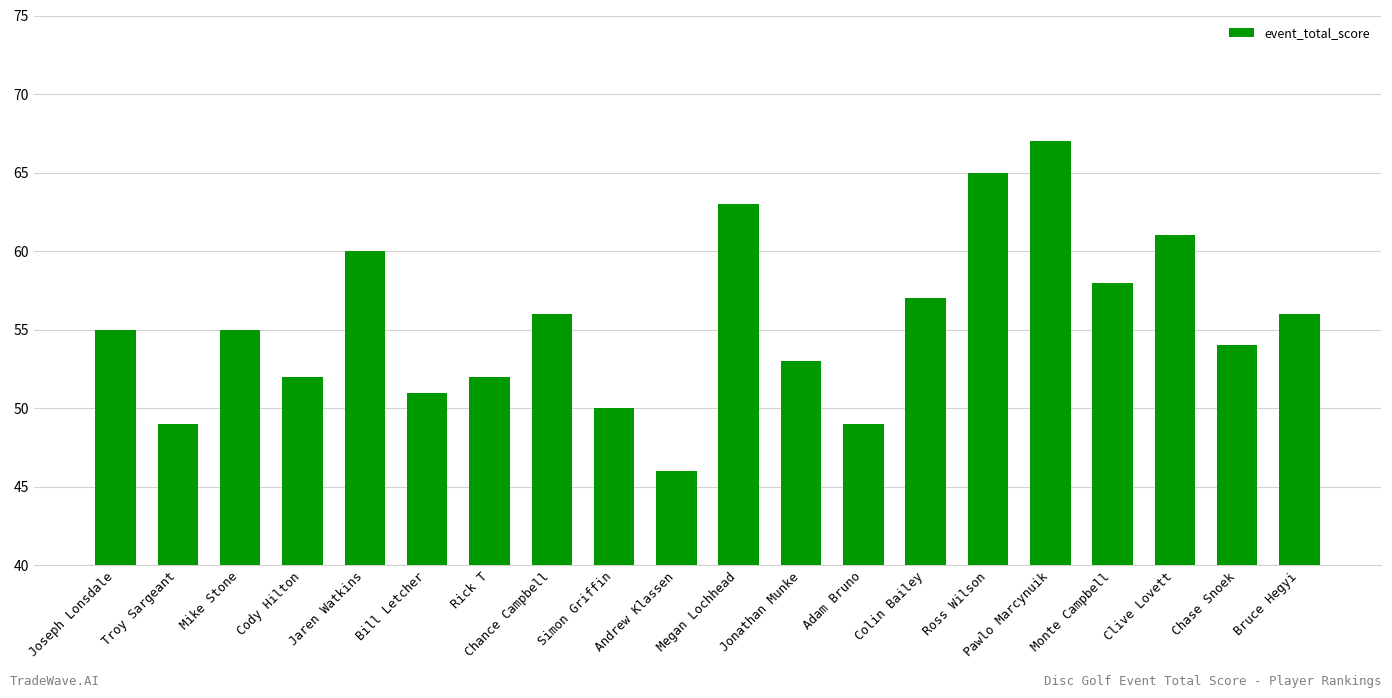

At which category does the chart reach its peak across all series?

Pawlo Marcynuik